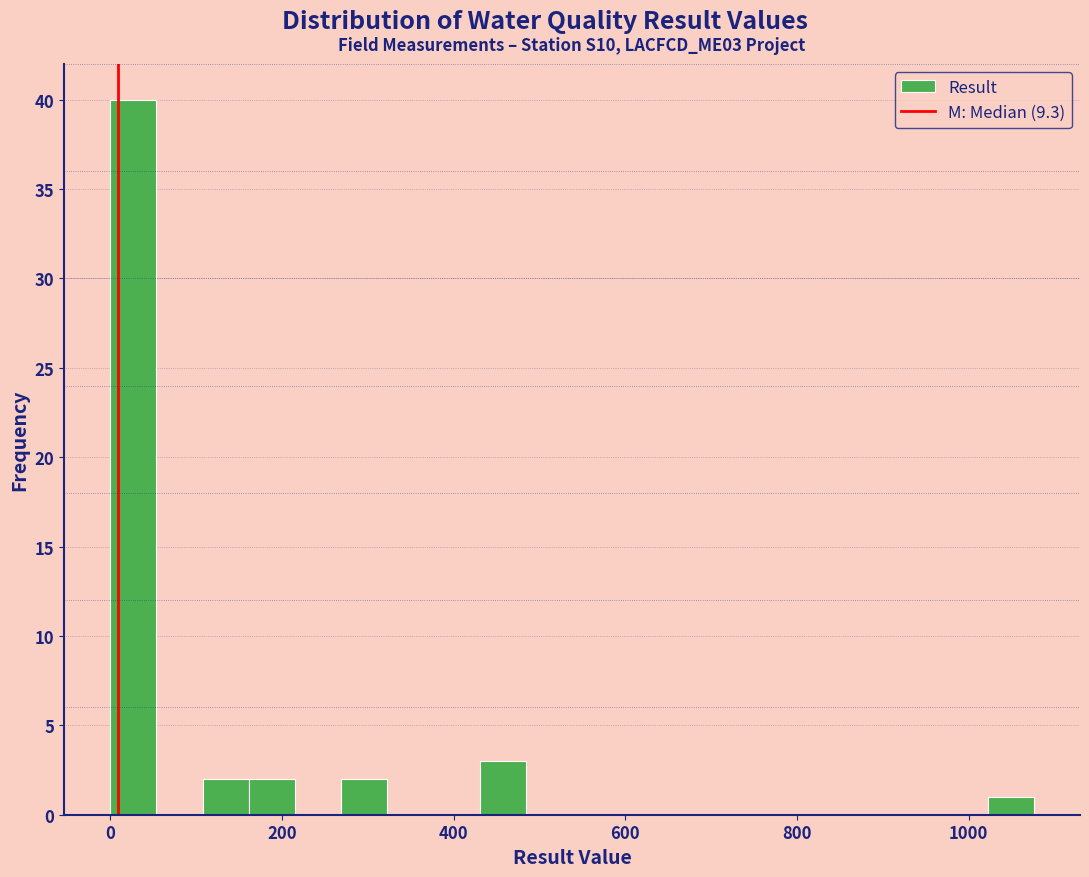

Read against the x-axis, roughly where is the centre of the tallest bar?

20